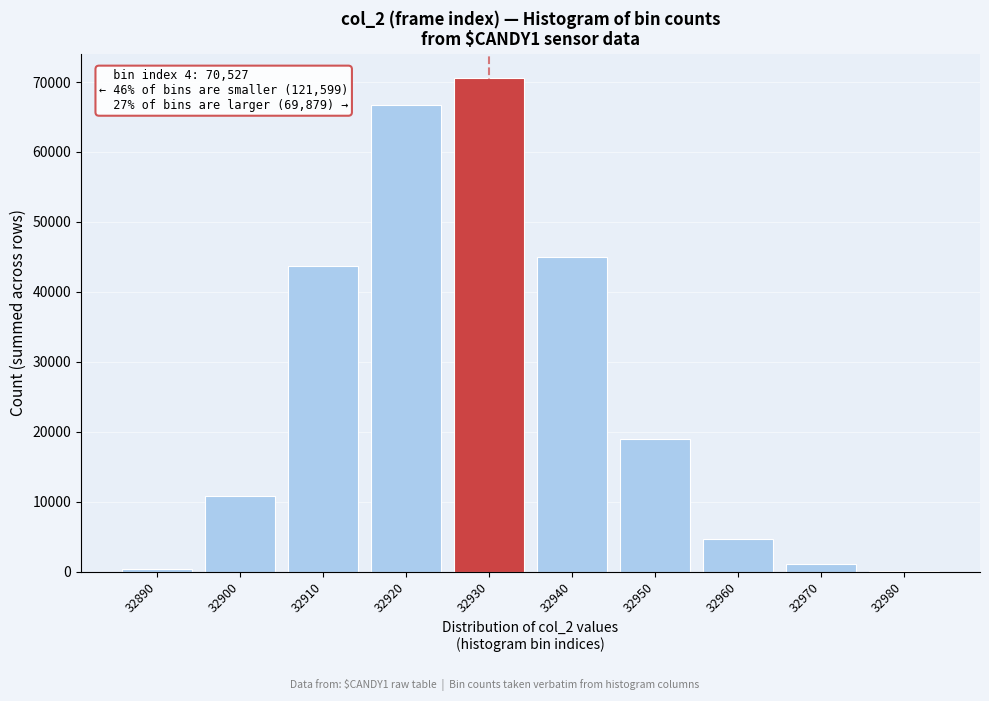

What is the sum of the values at 32960 and 32940?

49644